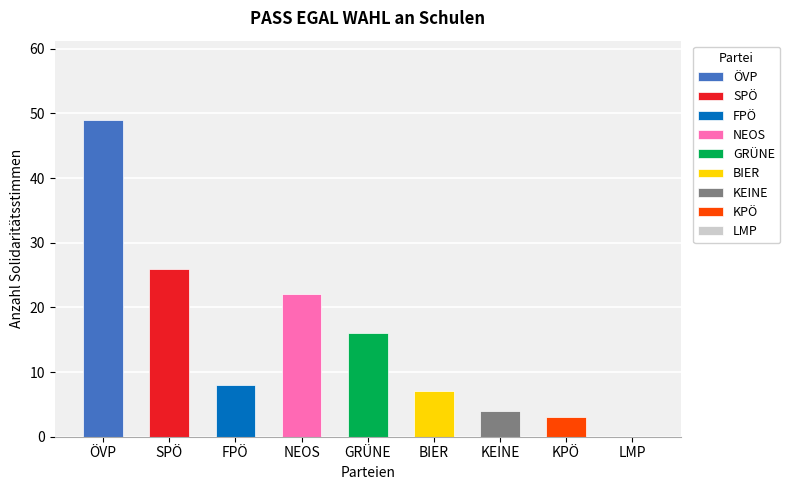

What is the label of the 2nd bar from the right?

KPÖ